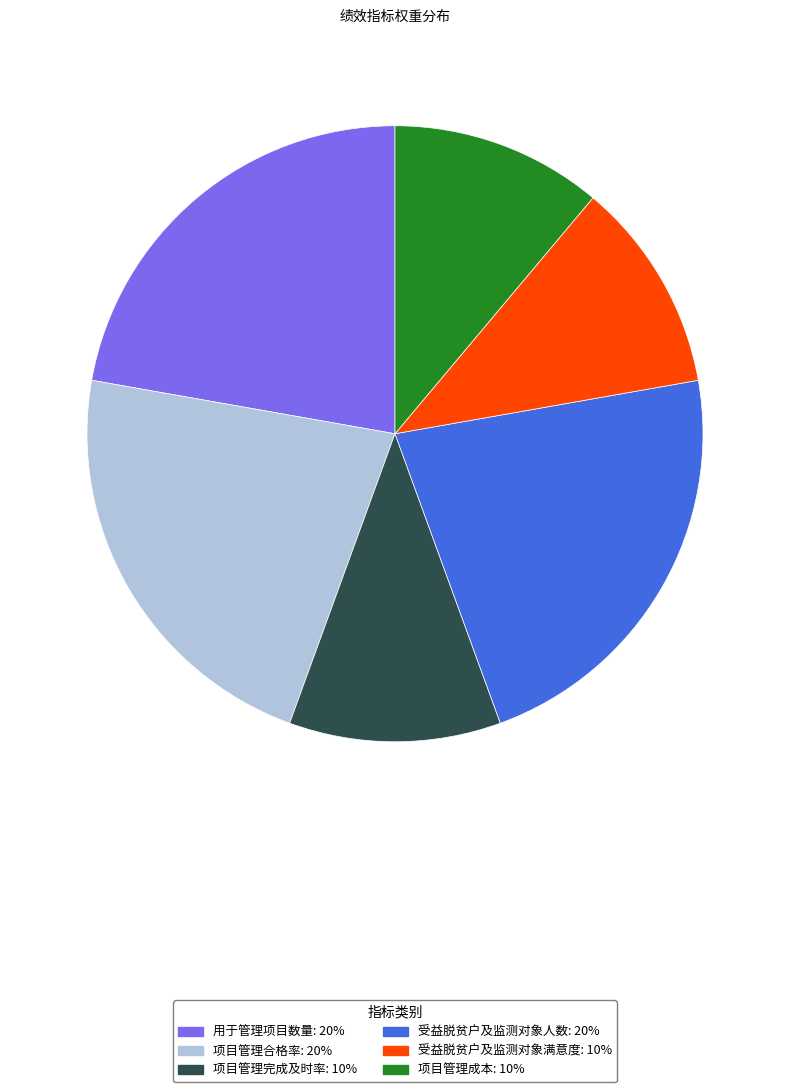

Is it true that 项目管理合格率 is 22% of the pie?

True